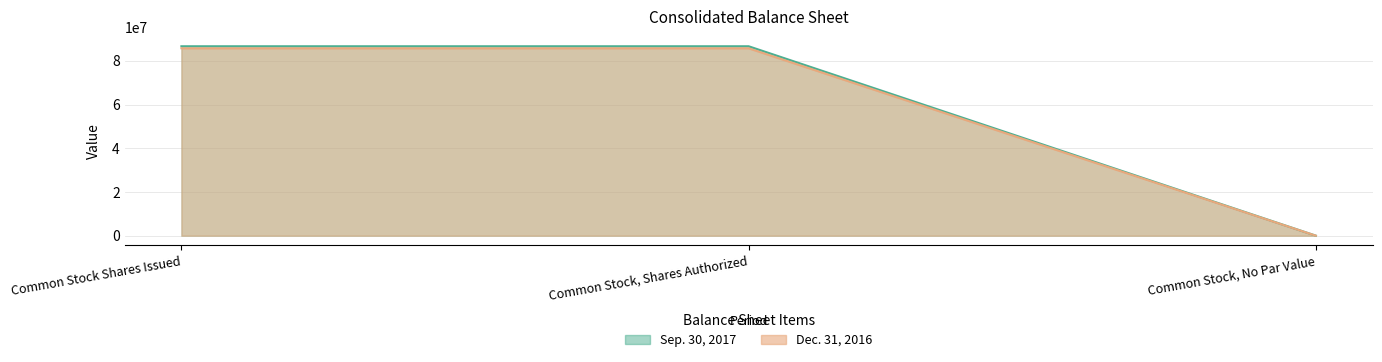

What is the total value across all series at Common Stock Shares Issued?

172417229